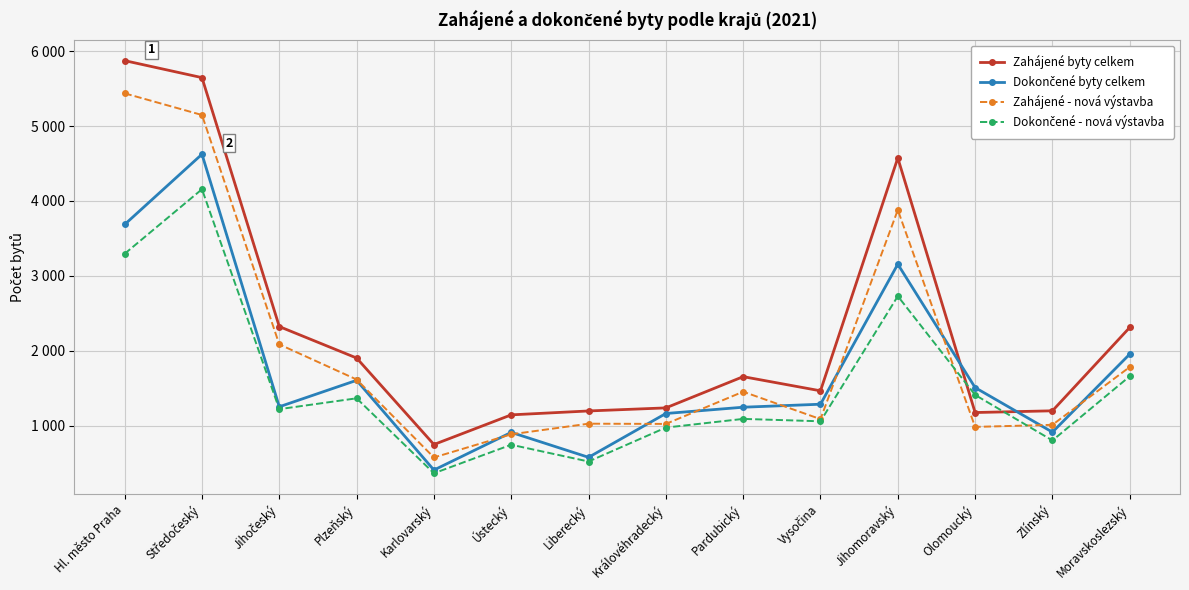

Does the chart have visible grid lines?

Yes